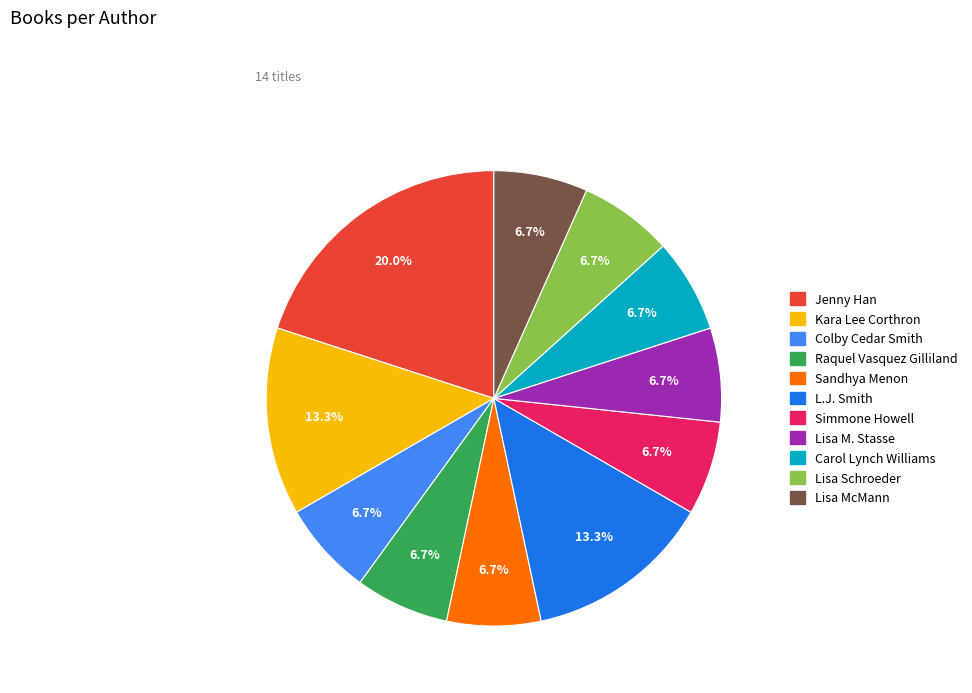

Is there any slice that represents more than half of the pie?

No